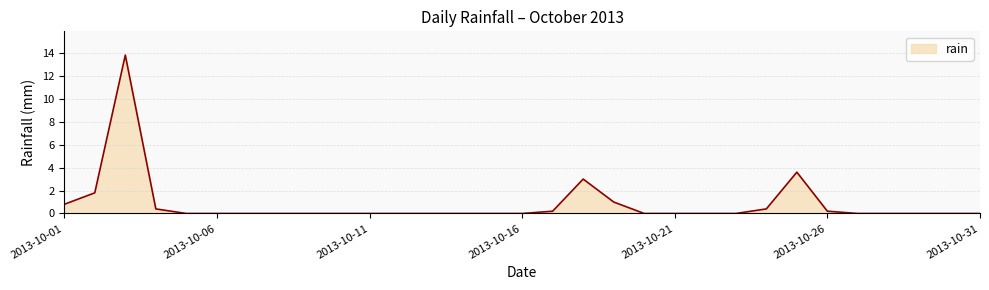

What is the maximum value shown in the chart?

13.8